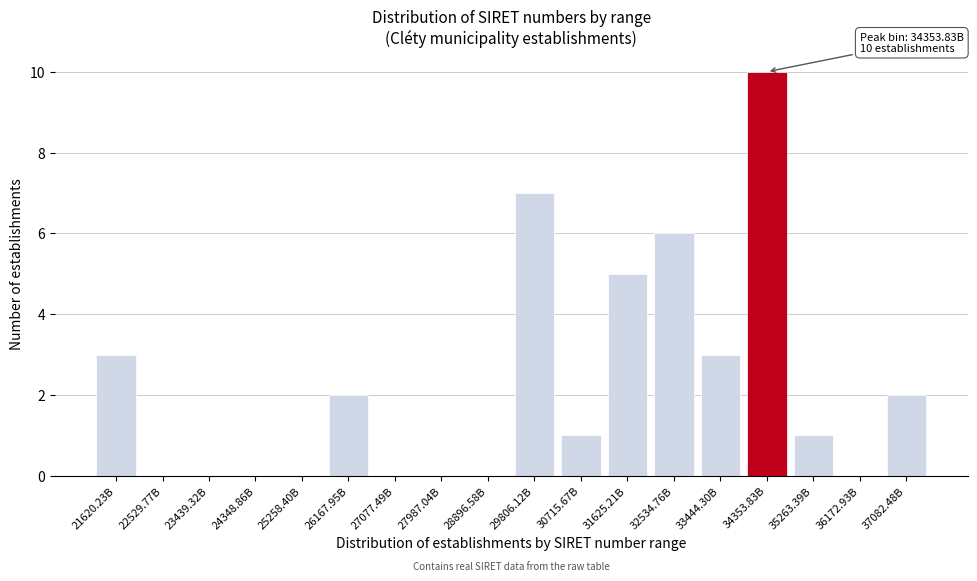

Reading left to right, list all the values displayed in this chart.

21620.23B=3	22529.77B=0	23439.32B=0	24348.86B=0	25258.40B=0	26167.95B=2	27077.49B=0	27987.04B=0	28896.58B=0	29806.12B=7	30715.67B=1	31625.21B=5	32534.76B=6	33444.30B=3	34353.83B=10	35263.39B=1	36172.93B=0	37082.48B=2